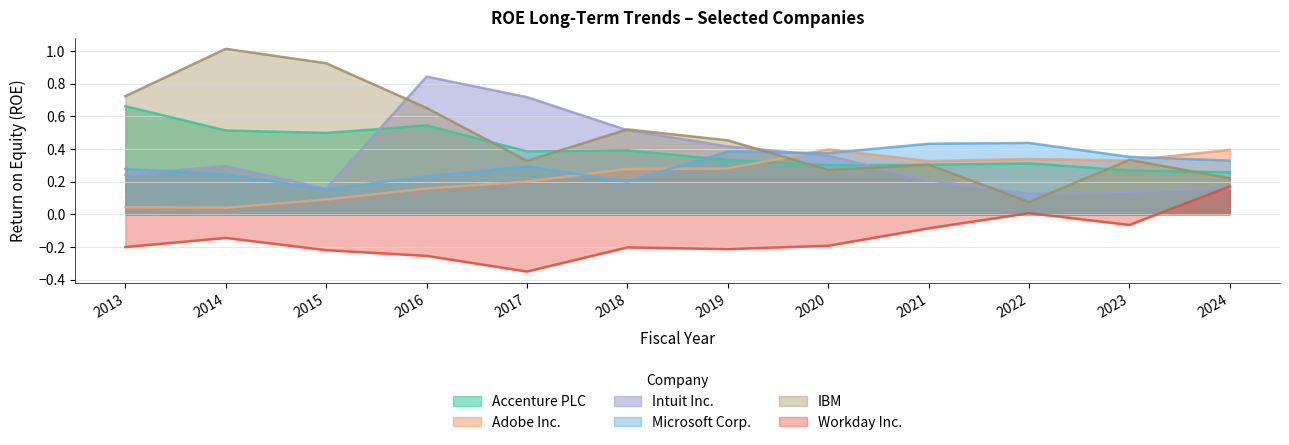

Is it true that Intuit Inc. equals 0.2 at 2019?

False